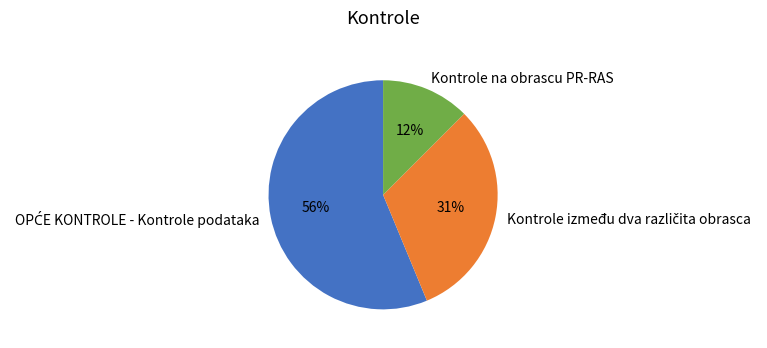

Which slice is the smallest?

Kontrole na obrascu PR-RAS